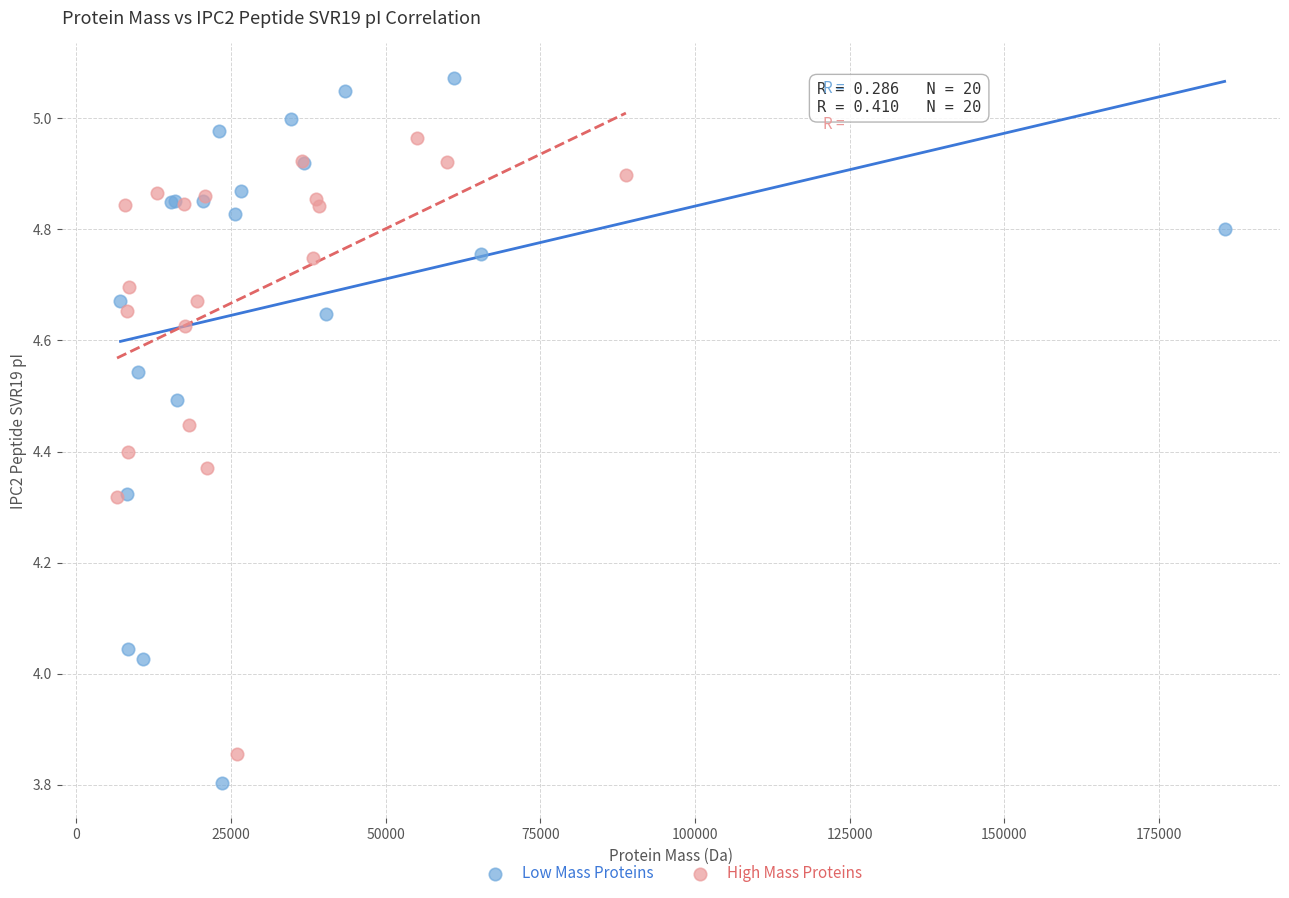

Which series contains the lowest Y value?

Low Mass Proteins